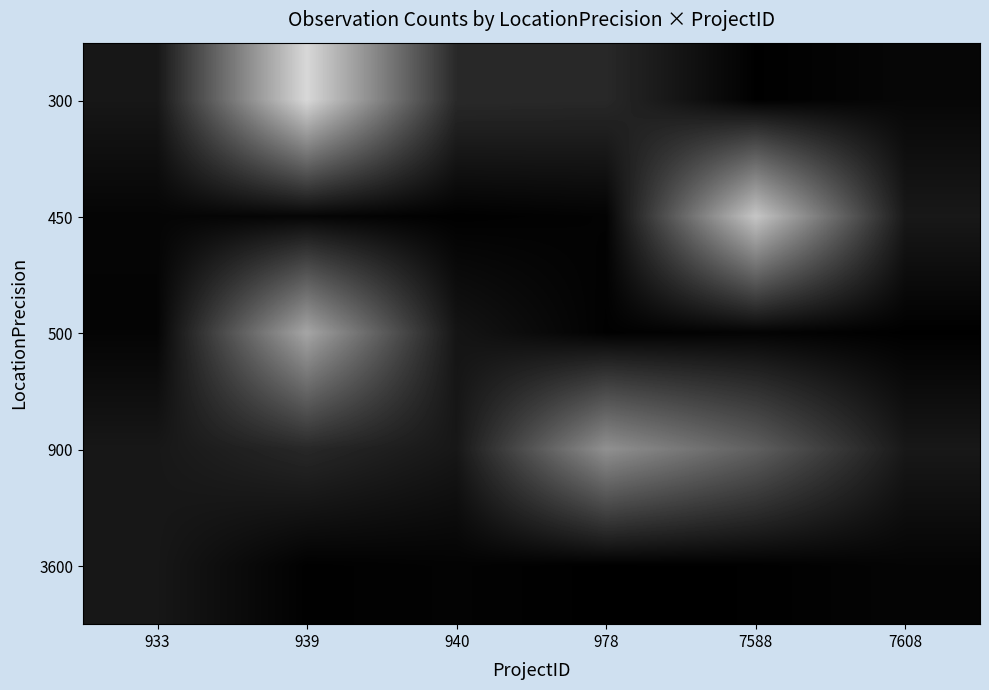

Rank the series by their maximum value, from lowest to highest.

3600, 900, 500, 450, 300